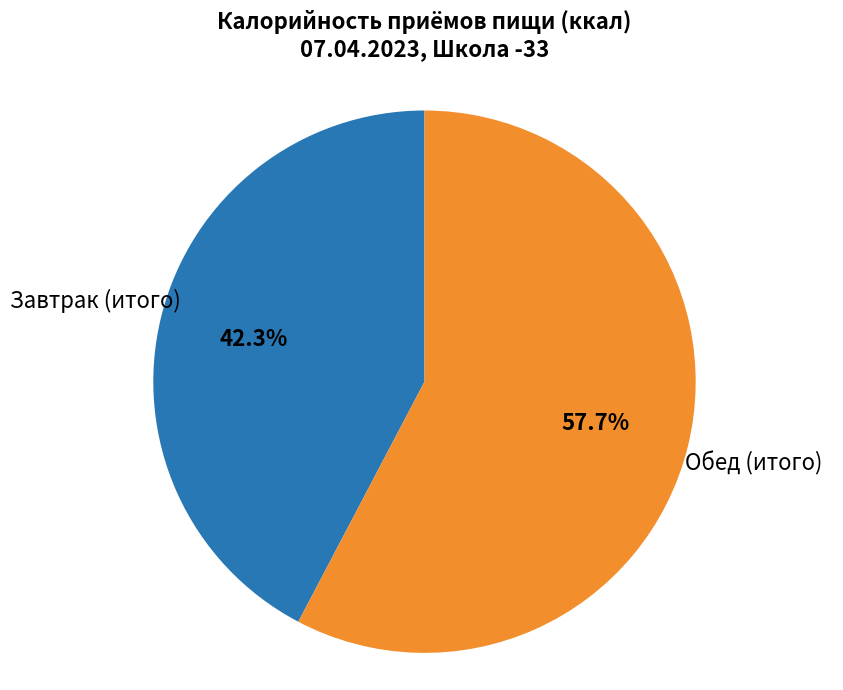

Rank the categories by value from lowest to highest.

Завтрак (итого), Обед (итого)